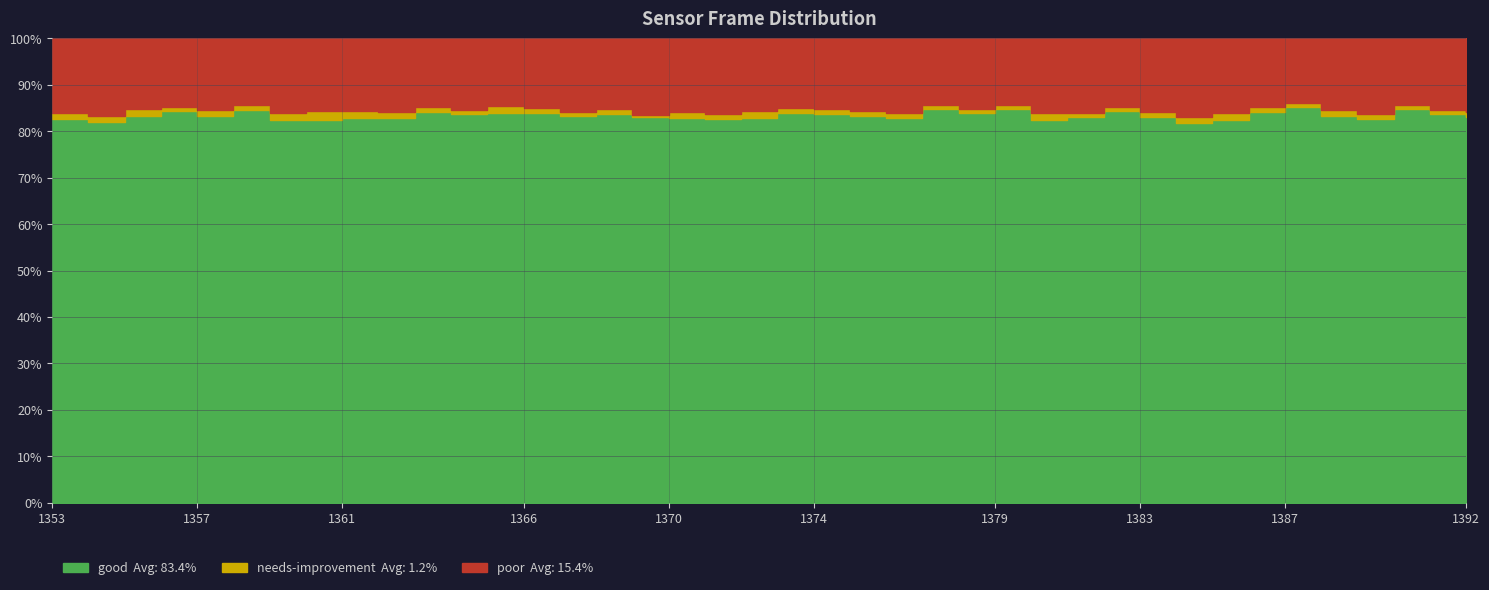

At which category does the chart reach its minimum across all series?

1369